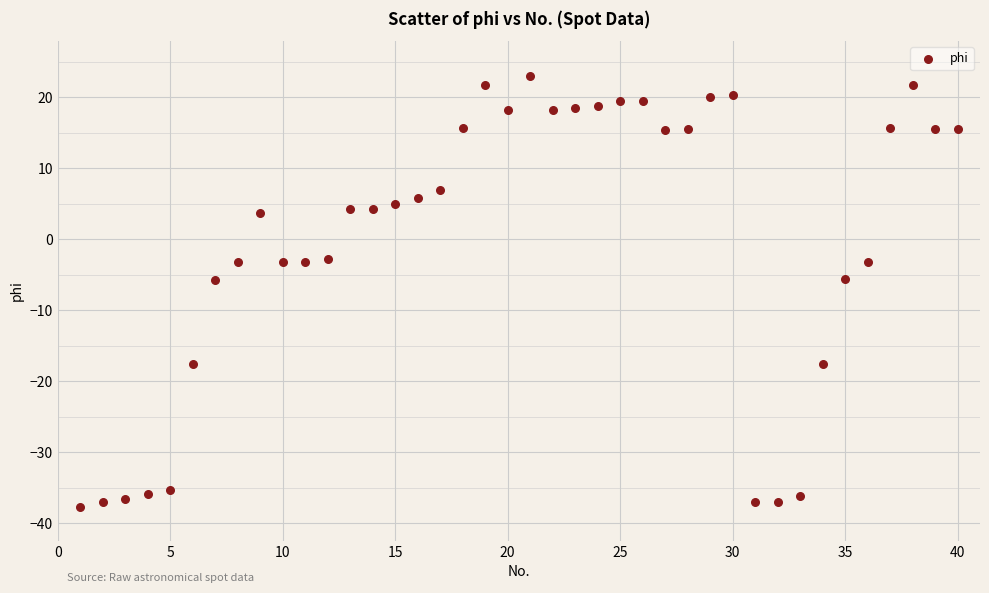

What is the range of Y values (max minus min)?

60.7